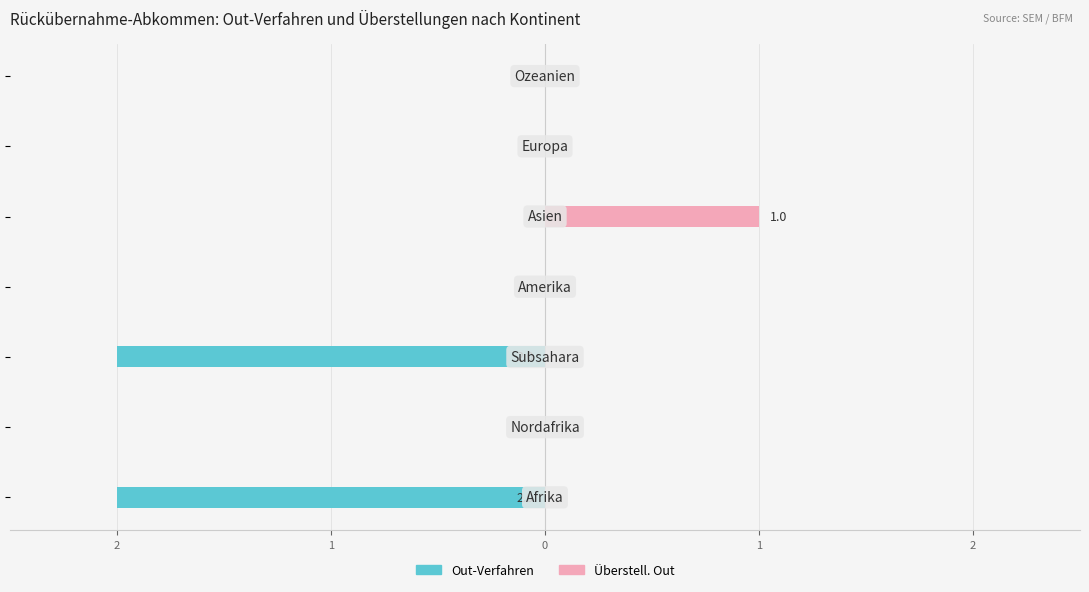

Which series changed the most between 2 and 1?

Überstell. Out